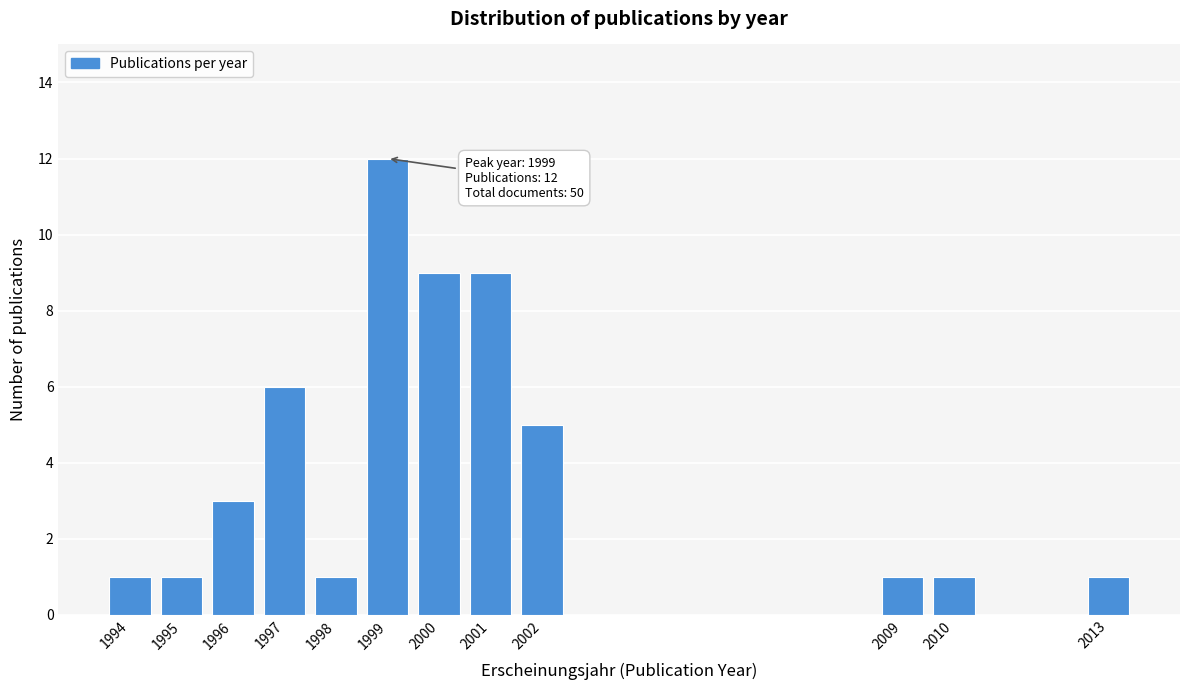

Reading right to left, extract all data points from this chart.

2013=1	2010=1	2009=1	2002=5	2001=9	2000=9	1999=12	1998=1	1997=6	1996=3	1995=1	1994=1